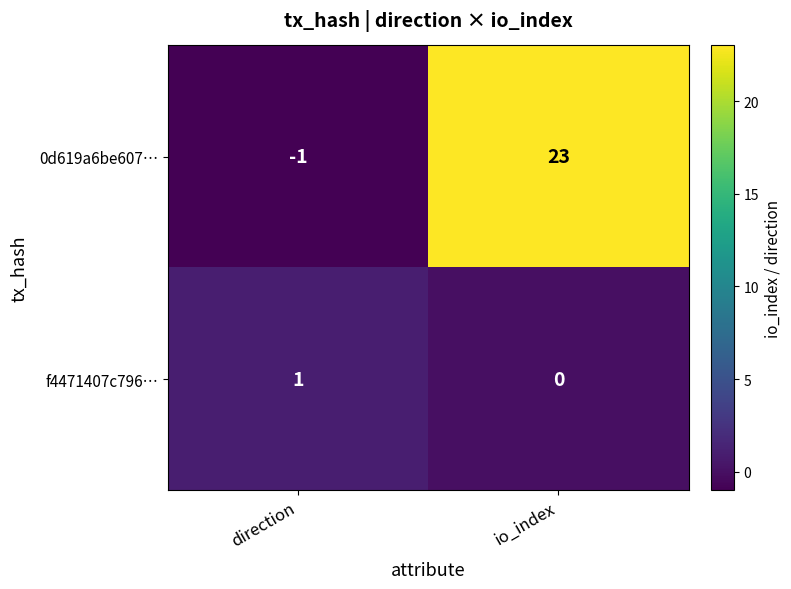

The 0d619a6be607… series shows 0 at direction. True or false?

False